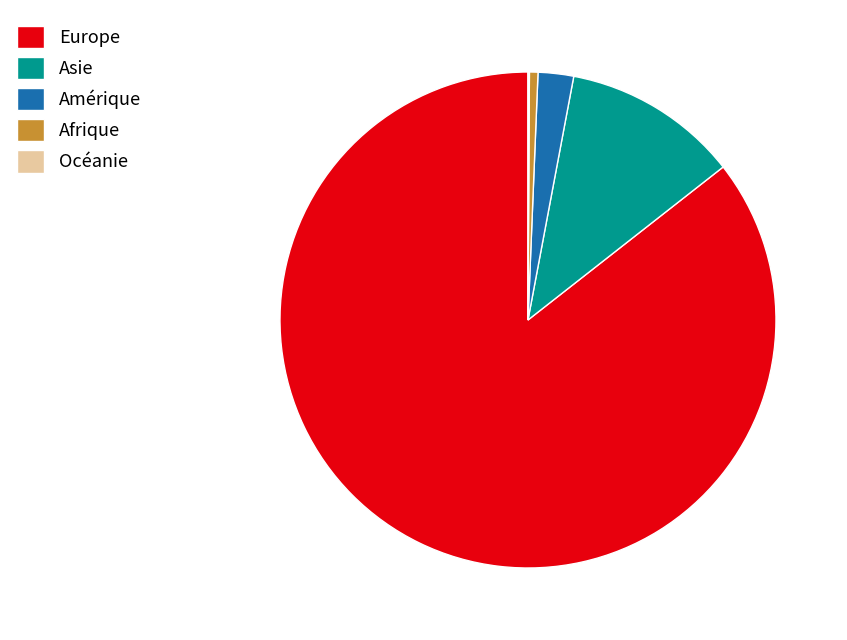

Is the sum of Amérique and Europe greater than half?

Yes